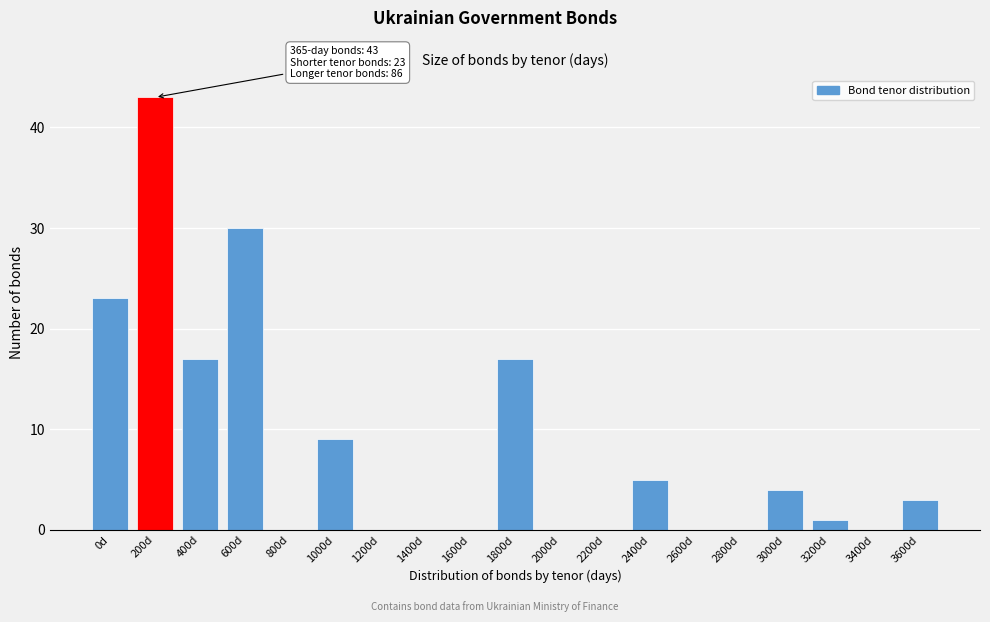

Reading left to right, extract all data points from this chart.

0d=23	200d=43	400d=17	600d=30	800d=0	1000d=9	1200d=0	1400d=0	1600d=0	1800d=17	2000d=0	2200d=0	2400d=5	2600d=0	2800d=0	3000d=4	3200d=1	3400d=0	3600d=3